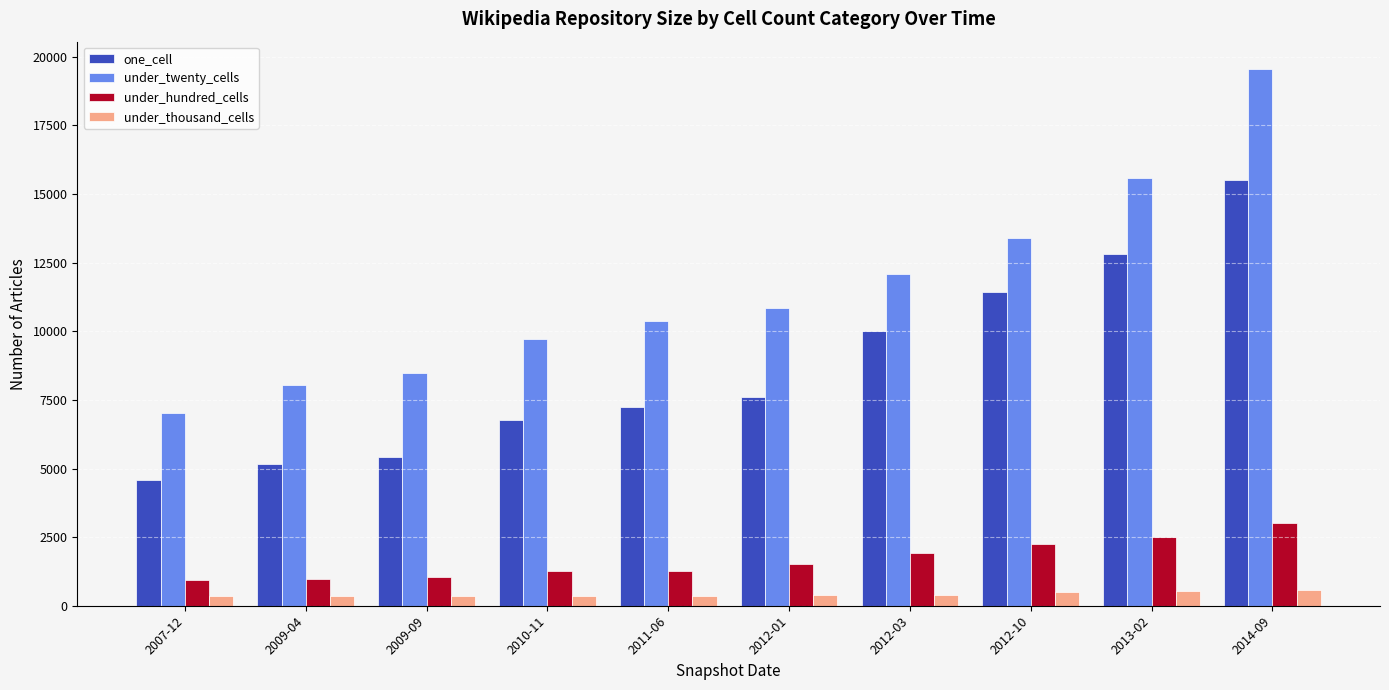

List the series in order of their peak value, lowest first.

under_thousand_cells, under_hundred_cells, one_cell, under_twenty_cells